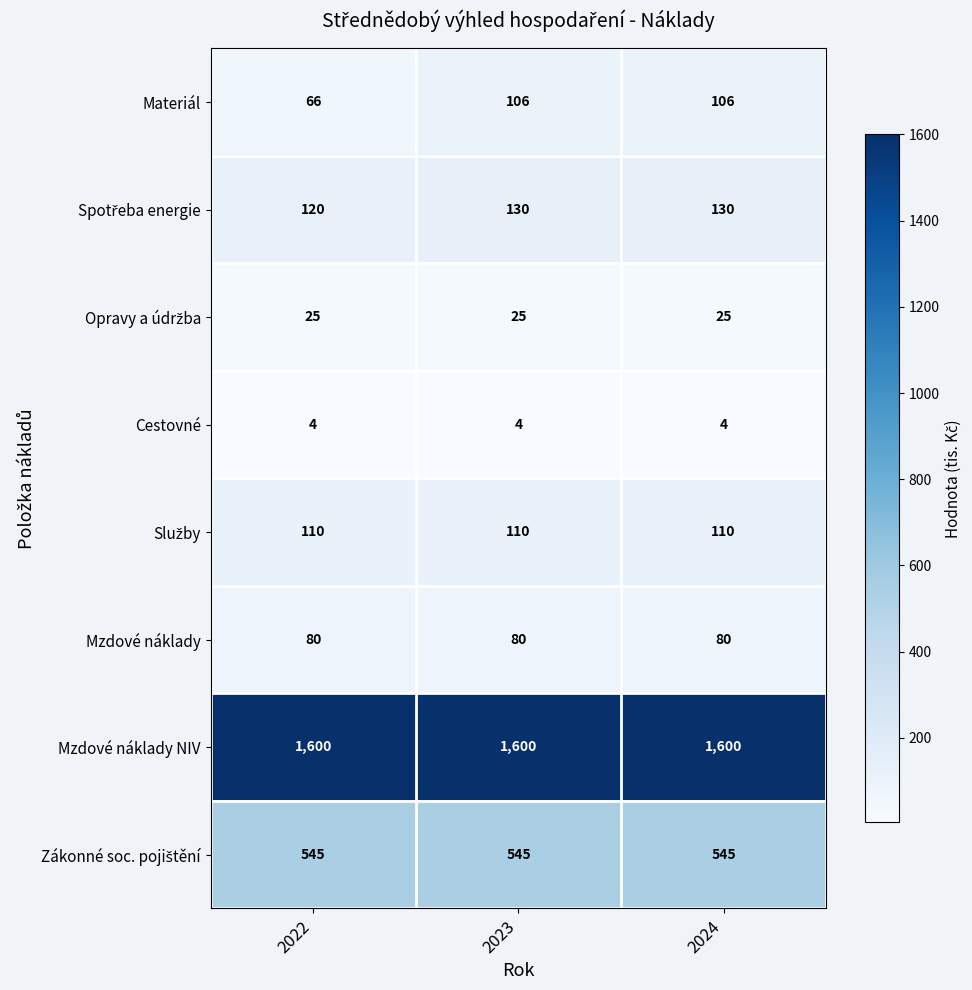

At how many categories does at least one series exceed 30?

3